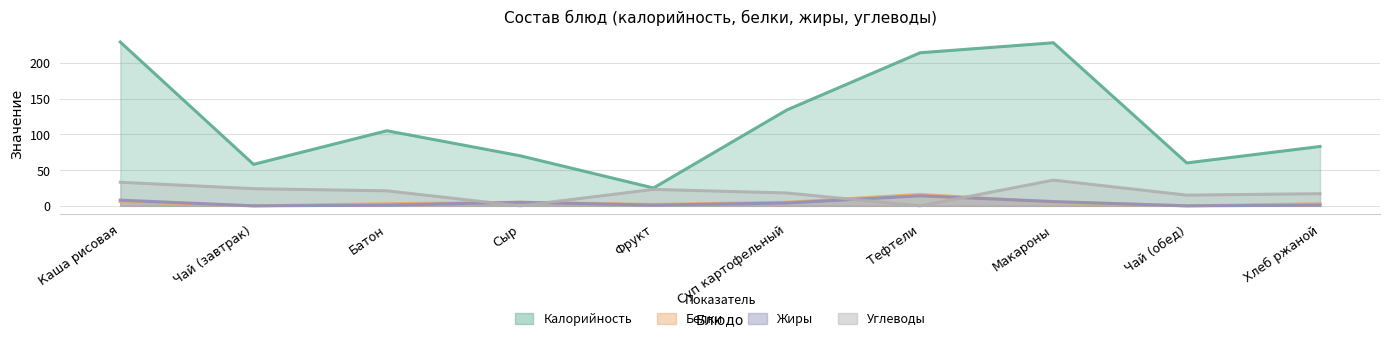

At which label is Калорийность closest to 127?

Суп картофельный